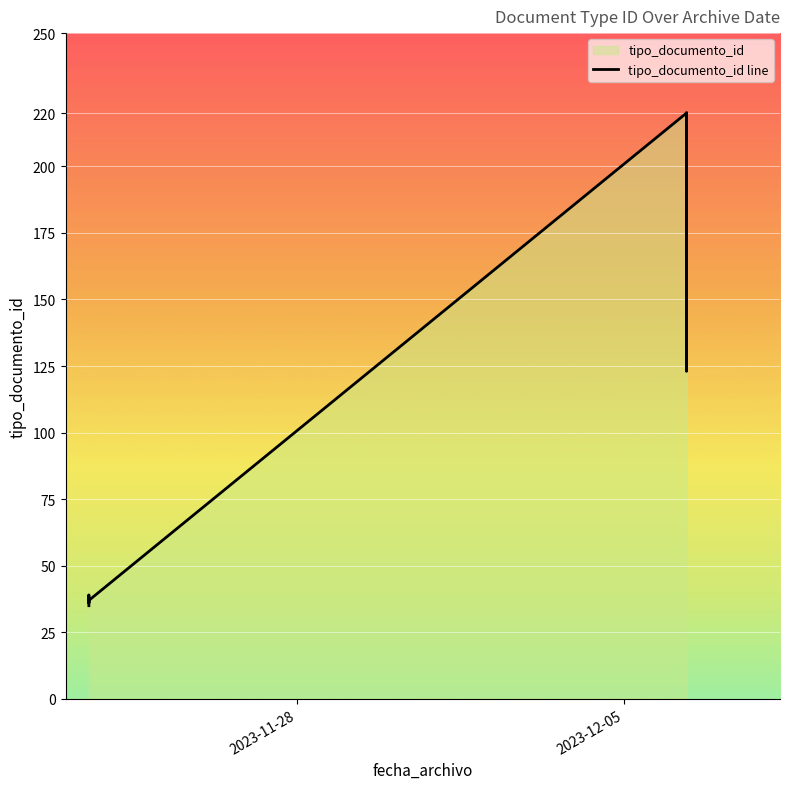

Reading left to right, extract all data points from this chart.

35	38	36	39	37	220	123	220